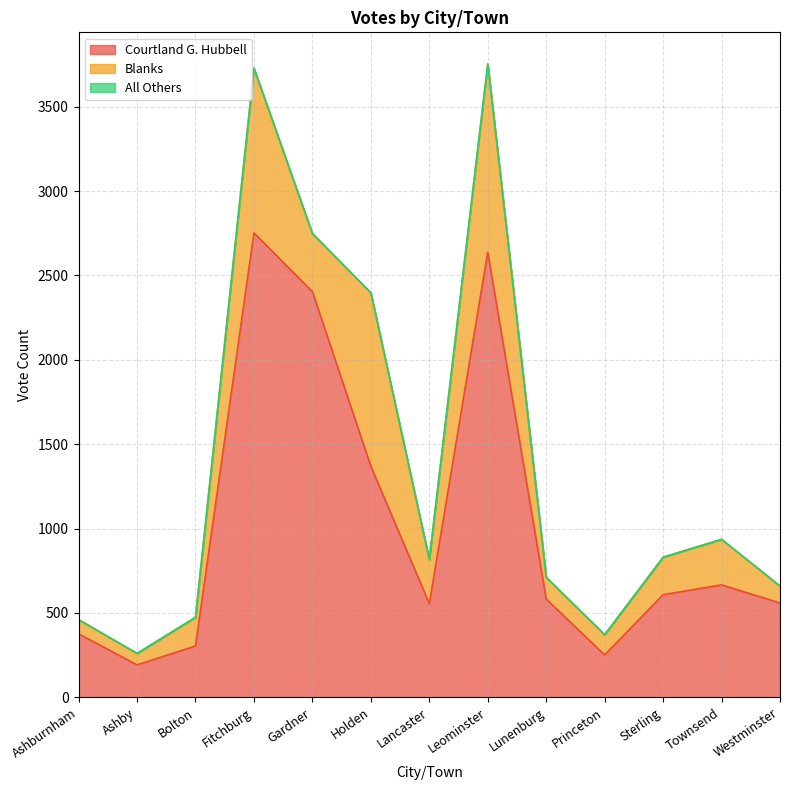

Does the chart have visible grid lines?

Yes